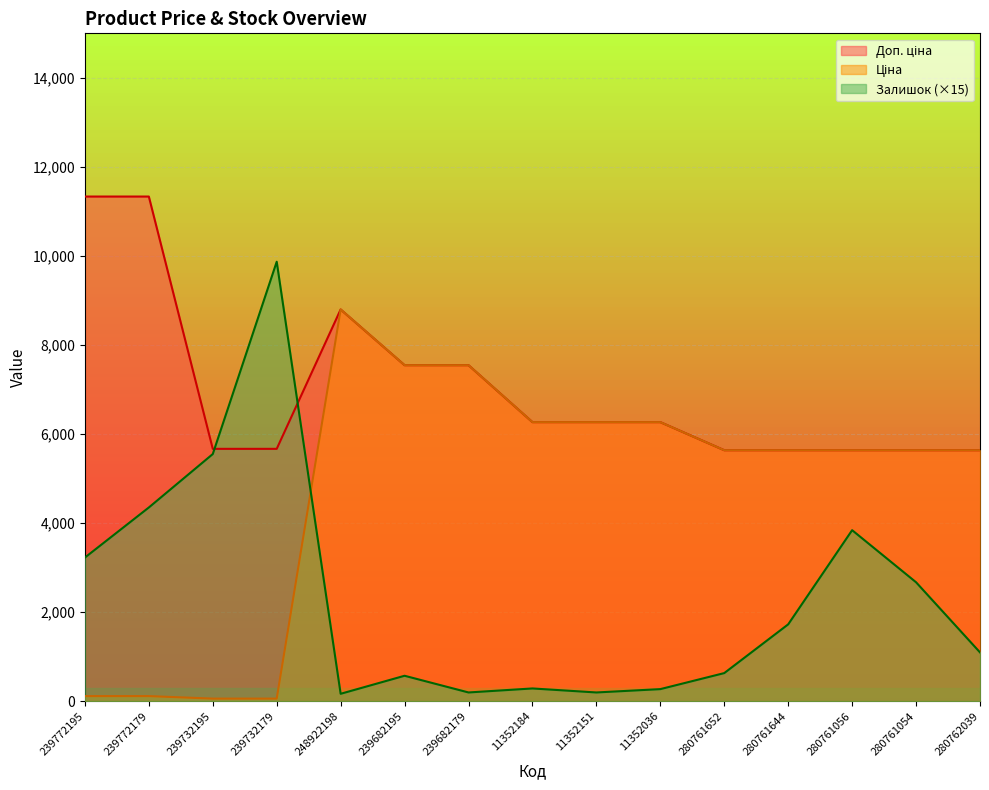

Reading left to right, transcribe all the data shown in this chart.

Ціна: 239772195=113.3	239772179=113.3	239732195=56.7	239732179=56.7	248922198=8797.6	239682195=7545.9	239682179=7545.9	11352184=6266.7	11352151=6266.7	11352036=6266.7	280761652=5636.0	280761644=5636.0	280761056=5636.0	280761054=5636.0	280762039=5636.0
Доп. ціна: 239772195=11334.0	239772179=11334.0	239732195=5667.0	239732179=5667.0	248922198=8797.6	239682195=7545.9	239682179=7545.9	11352184=6266.7	11352151=6266.7	11352036=6266.7	280761652=5636.0	280761644=5636.0	280761056=5636.0	280761054=5636.0	280762039=5636.0
Залишок: 239772195=3225.0	239772179=4350.0	239732195=5550.0	239732179=9870.0	248922198=165.0	239682195=570.0	239682179=195.0	11352184=285.0	11352151=195.0	11352036=270.0	280761652=630.0	280761644=1725.0	280761056=3840.0	280761054=2670.0	280762039=1095.0